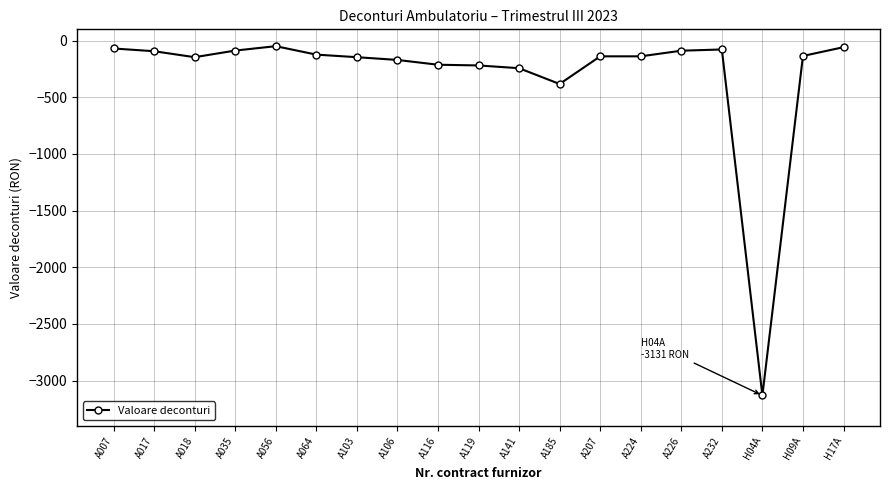

Is it true that the value at A141 is -243.0?

True